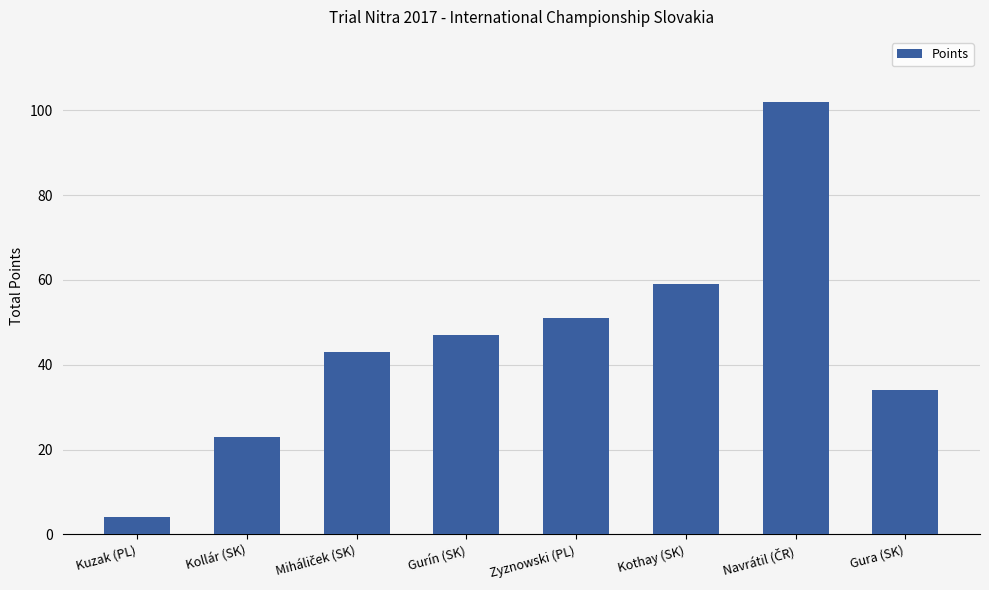

At which category does the chart reach its minimum across all series?

Kuzak (PL)